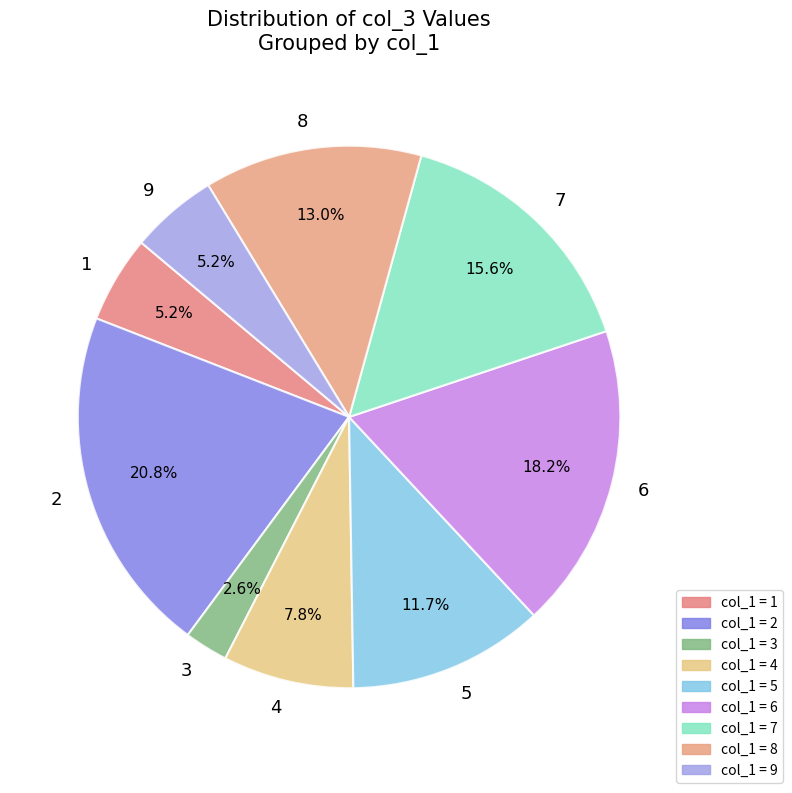

To the nearest percent, what is the difference between the largest and smallest slice percentages?

18%